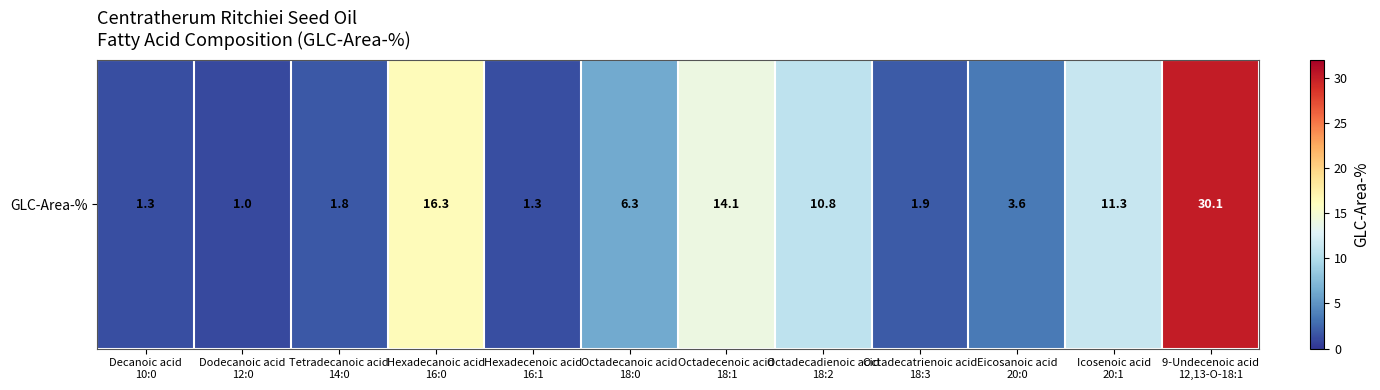

Between Tetradecanoic acid
14:0 and Octadecenoic acid
18:1, which is larger?

Octadecenoic acid
18:1